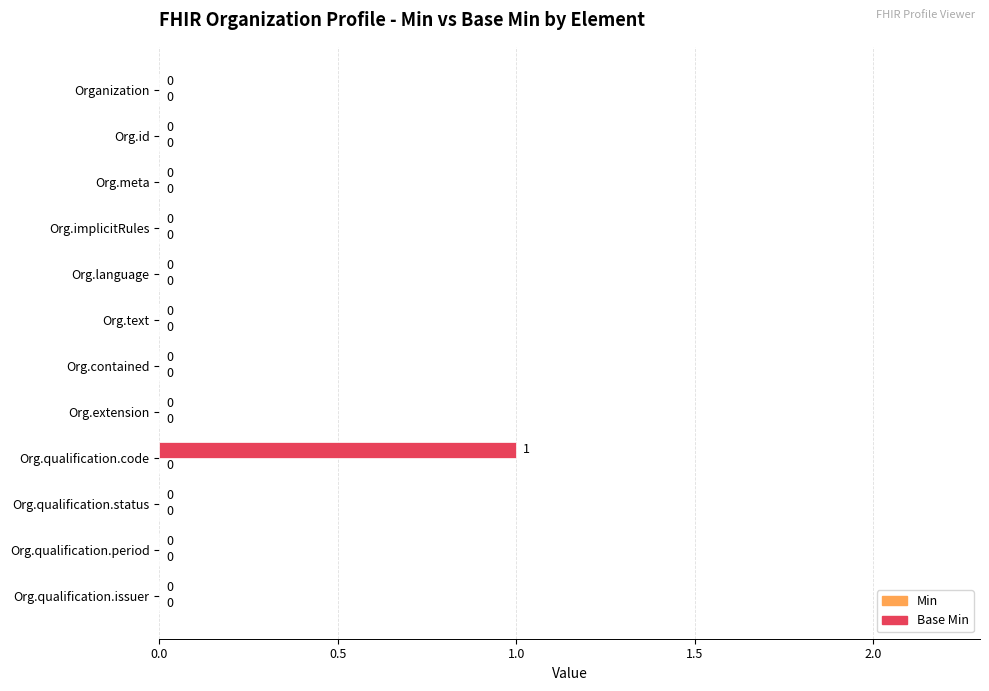

True or false: the data shows 1 at Org.id.

False